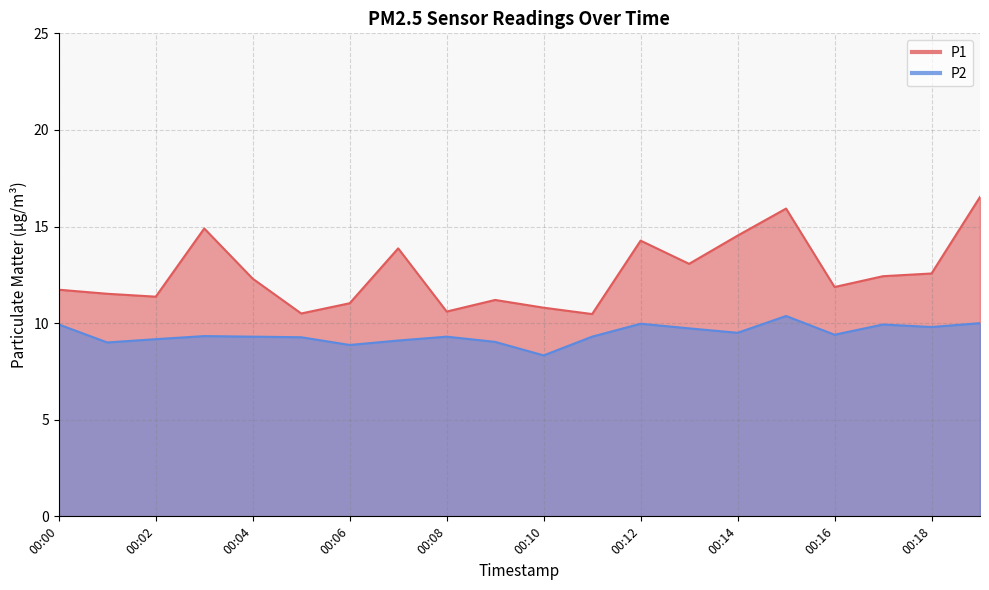

True or false: P1 and P2 cross at least once.

False